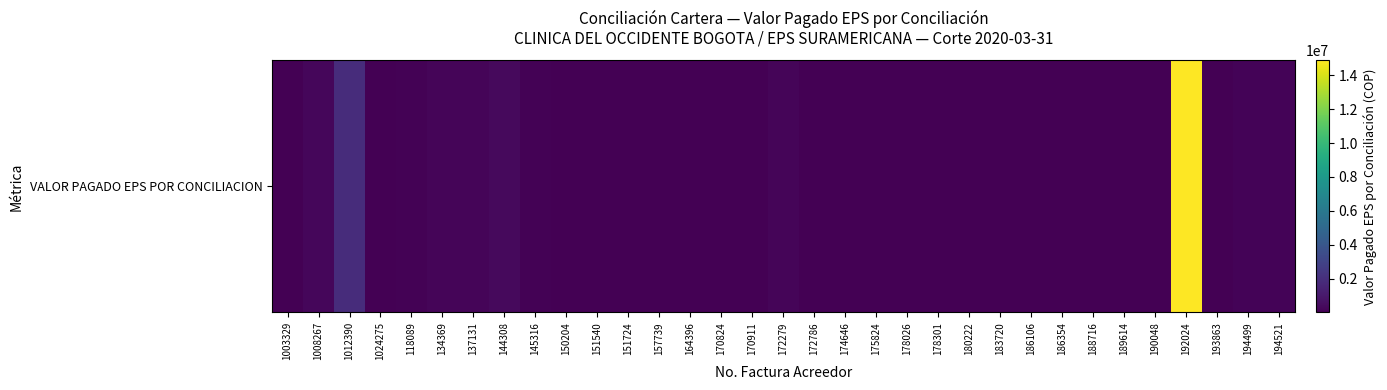

What is the ratio of the value at 170911 to the value at 145316?

0.3